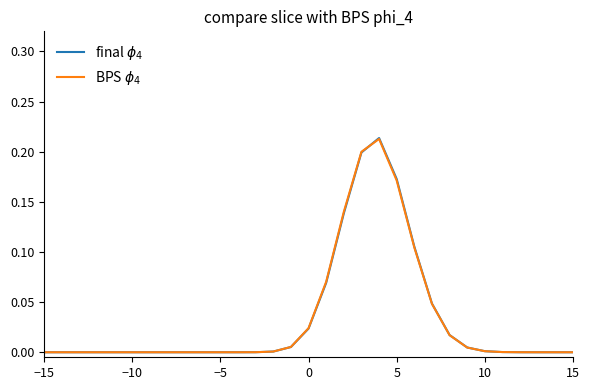

Does the chart have visible grid lines?

No